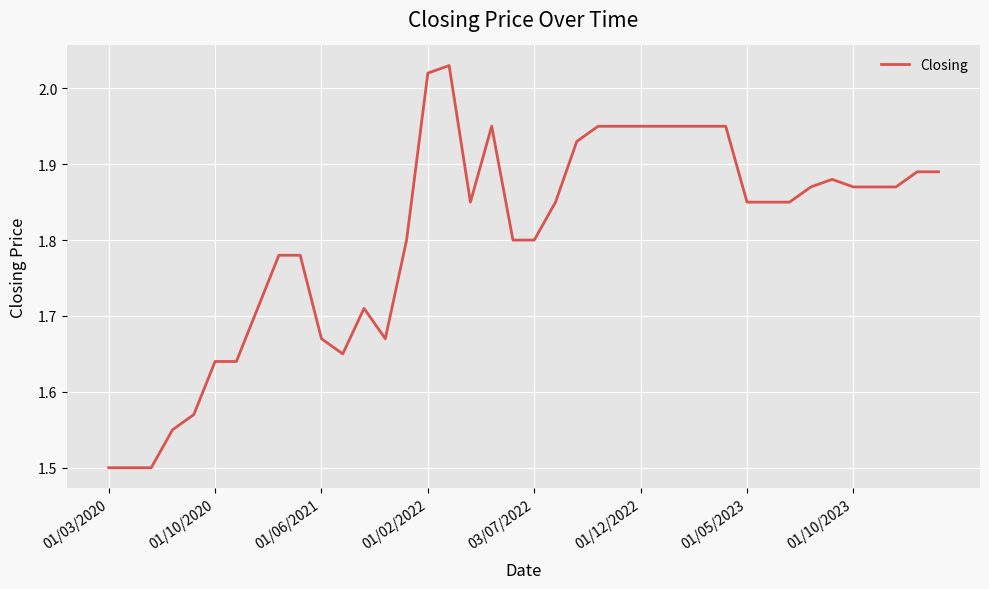

What is the minimum value shown in the chart?

1.5